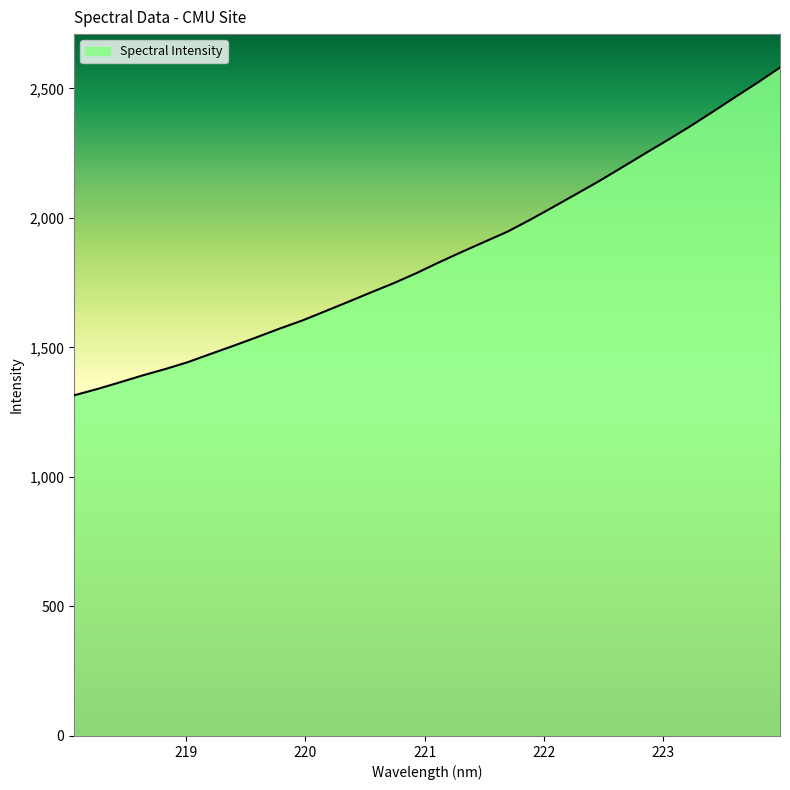

How many lines are shown in the chart?

1